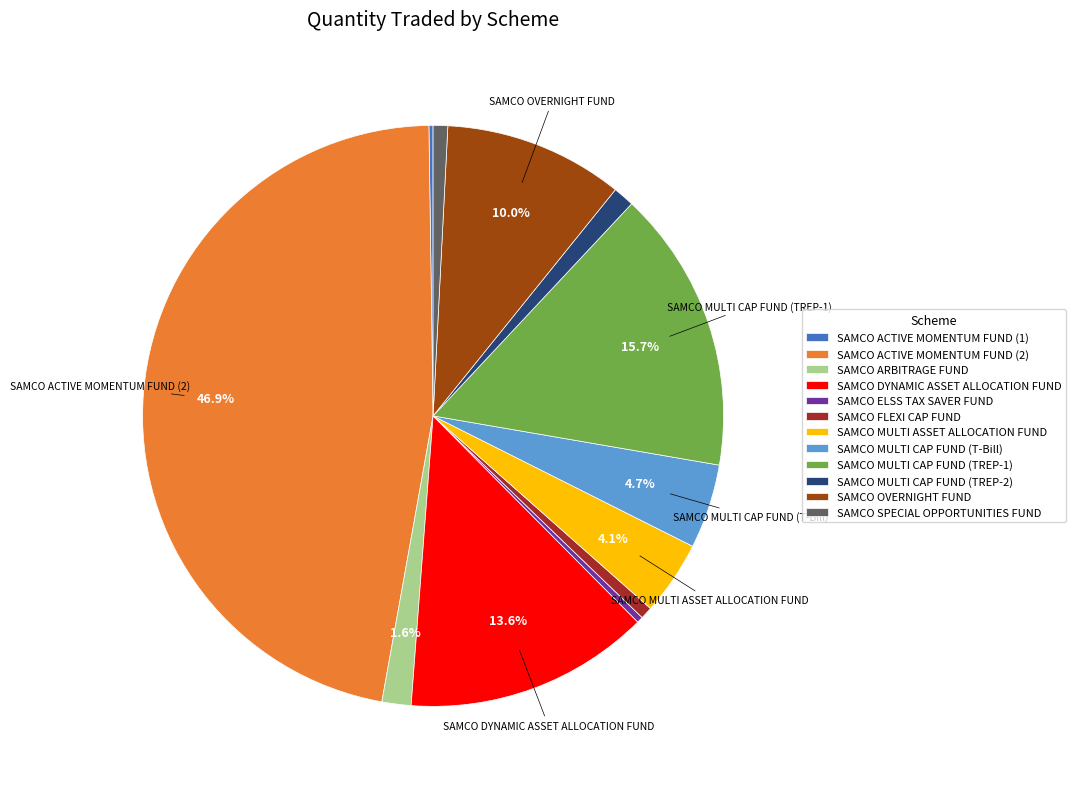

Between SAMCO SPECIAL OPPORTUNITIES FUND and SAMCO ARBITRAGE FUND, which is larger?

SAMCO ARBITRAGE FUND